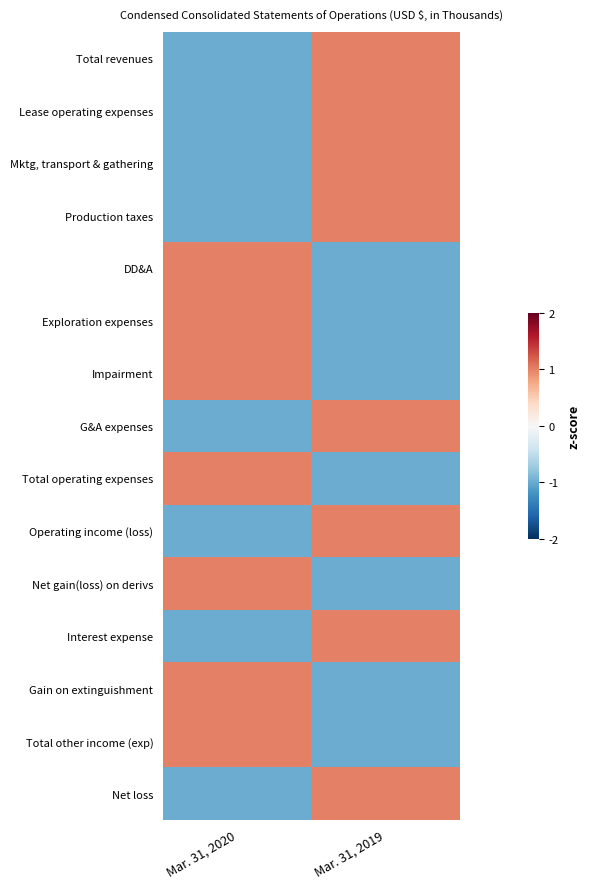

How many distinct data groups are displayed?

15